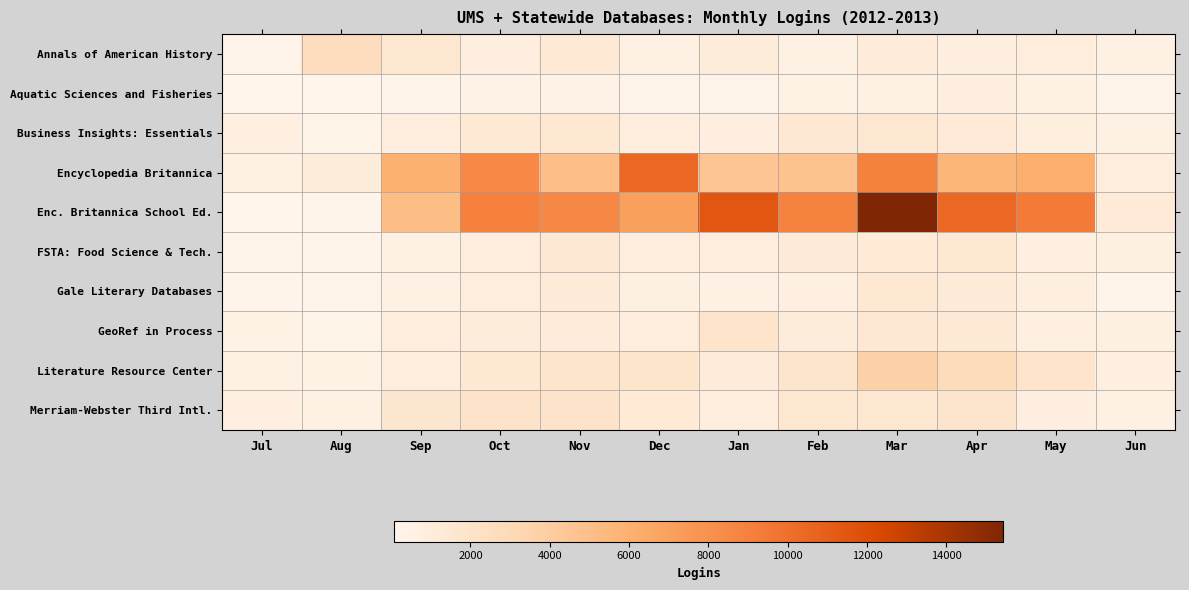

What is the total value across all series at Oct?

26366